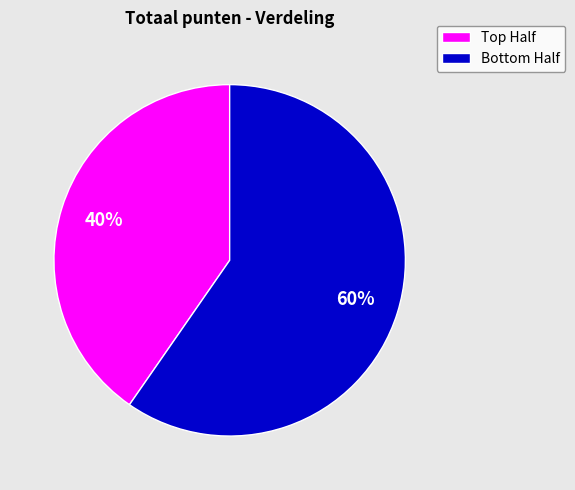

To the nearest percent, what is the average slice percentage?

50%